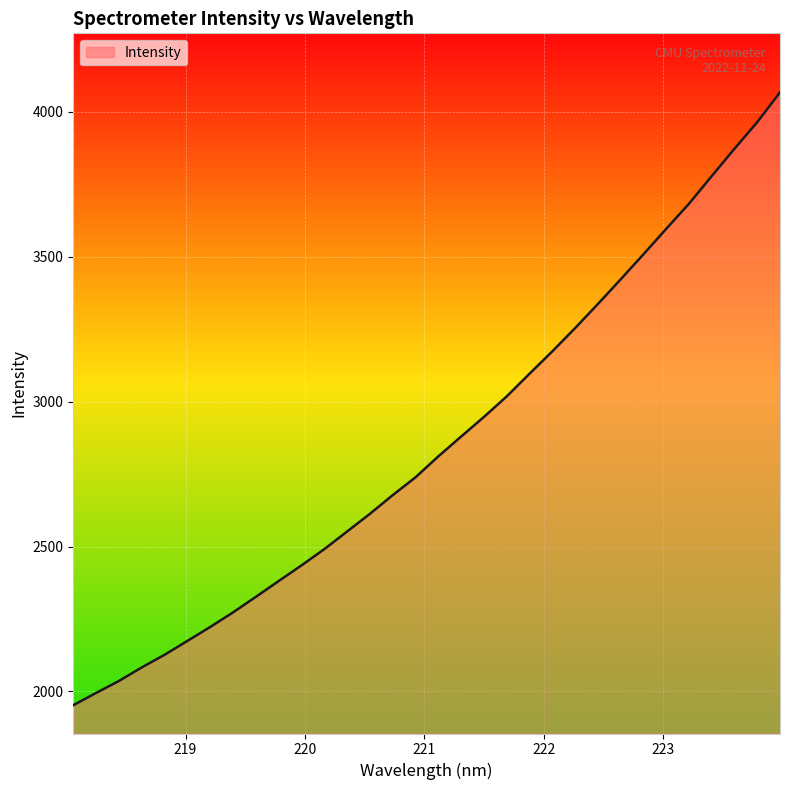

What is the difference between the second highest and minimum values?

2011.6